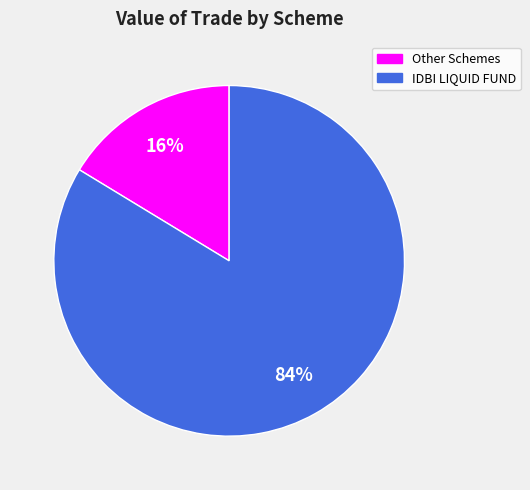

To the nearest percent, what is the average slice percentage?

50%